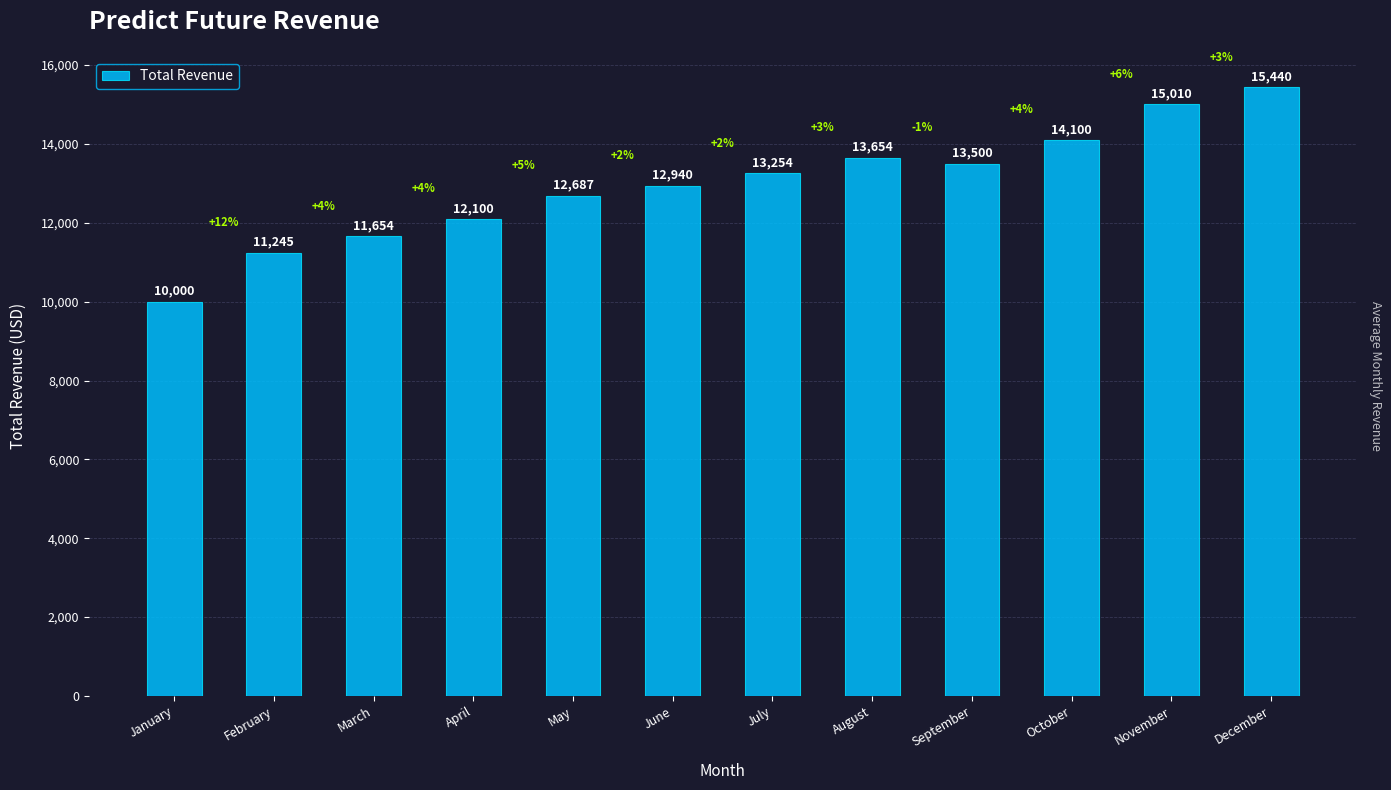

The value at October is 14100. True or false?

True